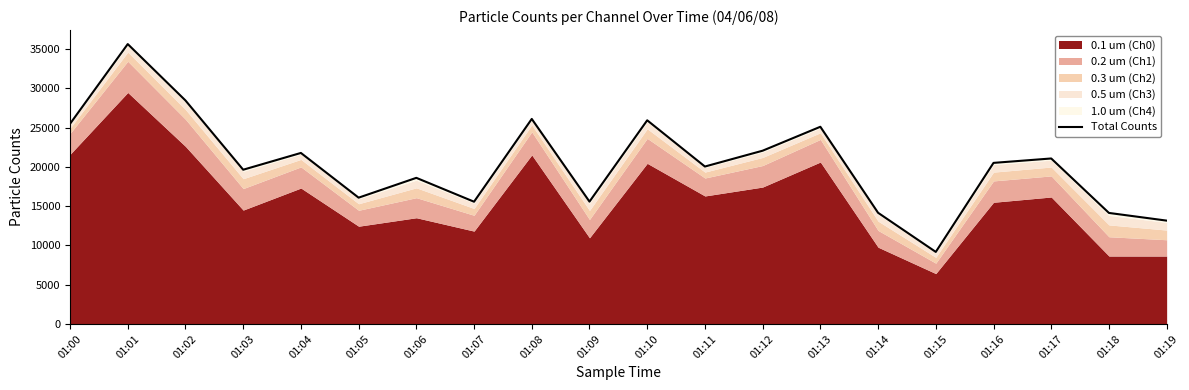

How many data points are less than 20516?

10